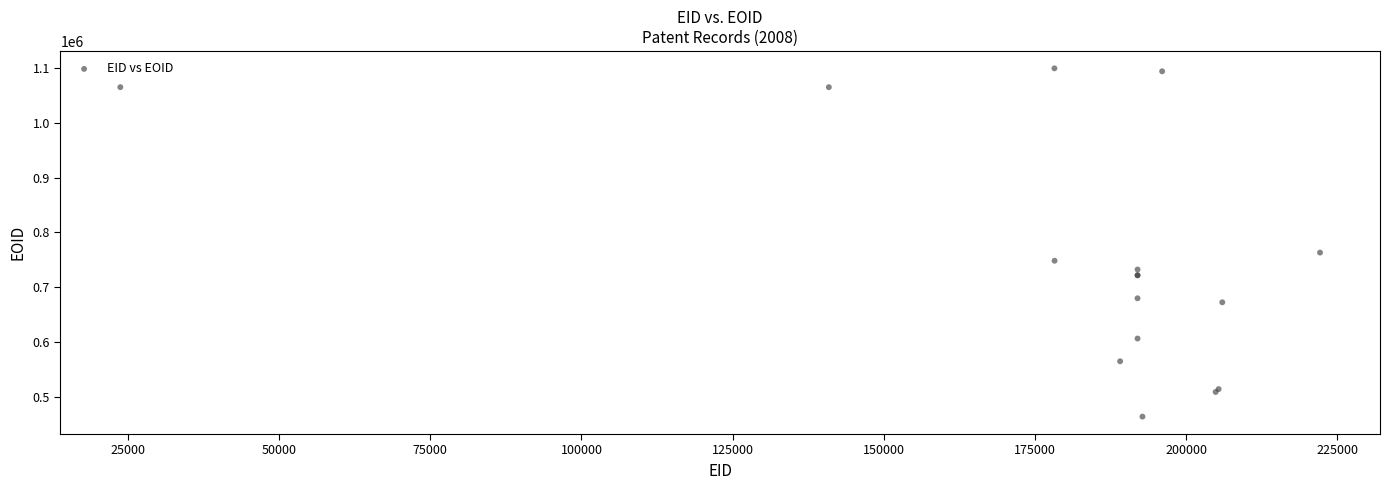

What Y value in the scatter plot is closest to 781672?

763249